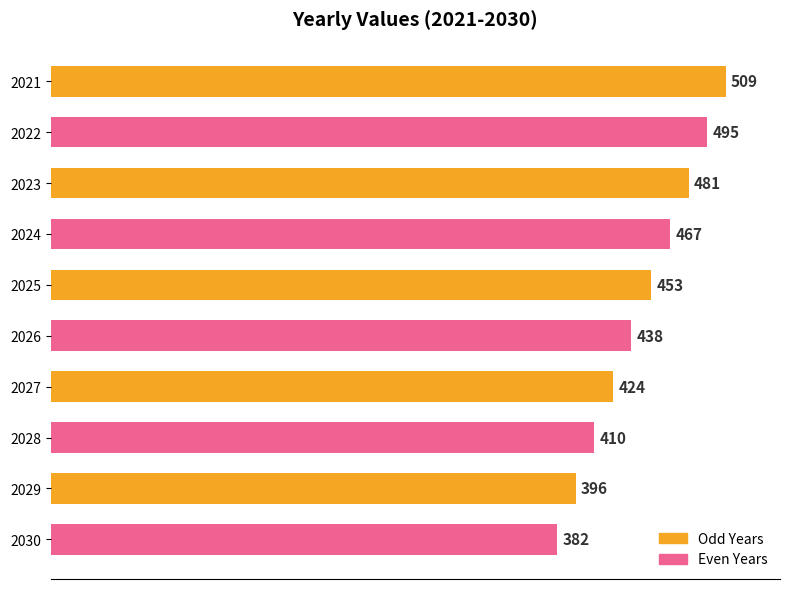

What is the sum of all values?

4455